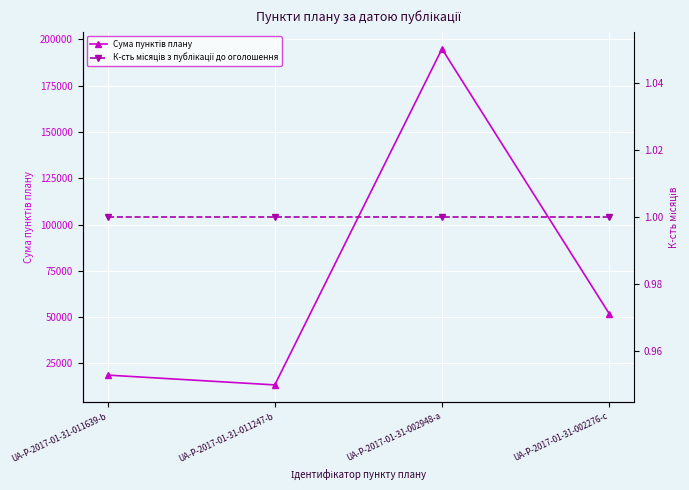

List the series in order of their overall mean, lowest first.

К-сть місяців з публікації до оголошення, Сума пунктів плану